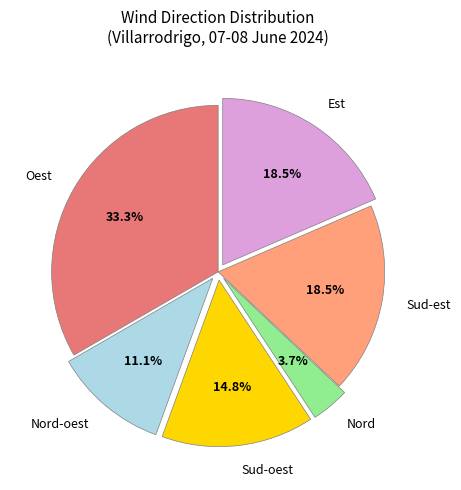

Is Est the majority of the pie?

No